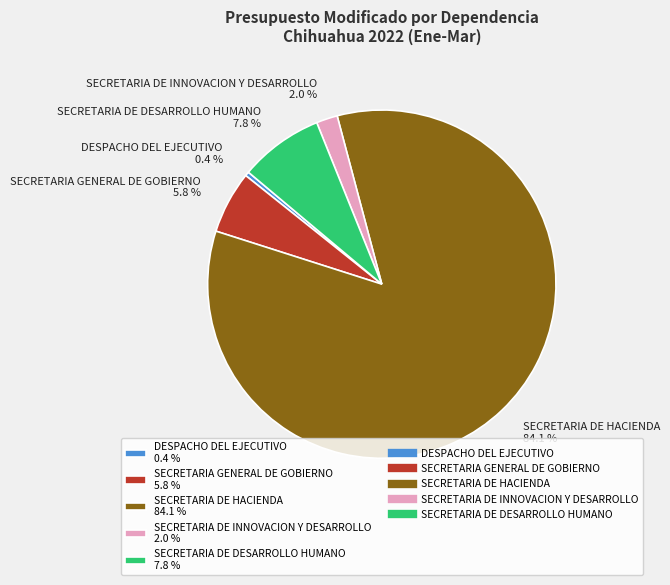

Which category has the biggest portion of the pie?

SECRETARIA DE HACIENDA